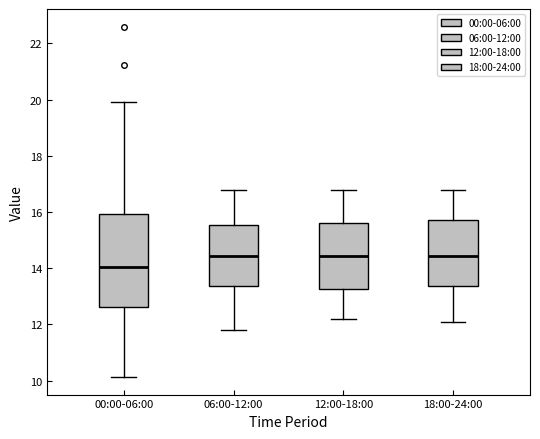

Where does the lower whisker of the box for 12:00-18:00 end on the y-axis? The values are not printed on the chart, so give them approximately, as read against the axis.

12.2